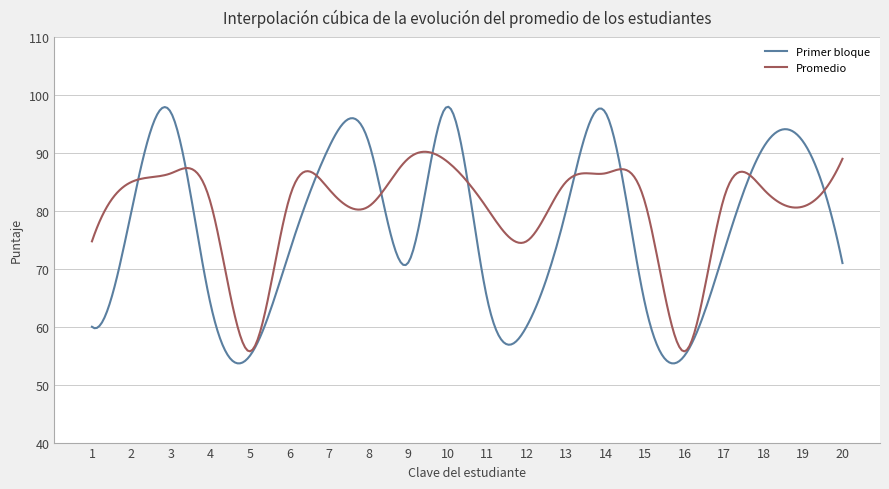

In Primer bloque, how many points are higher than both neighbors (excluding endpoints)?

5